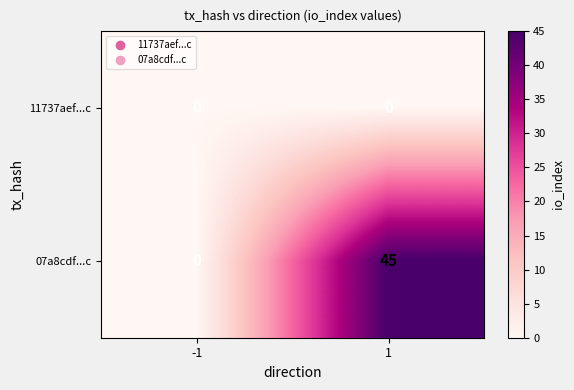

What value does the 07a8cdf...c series have at 1?

45